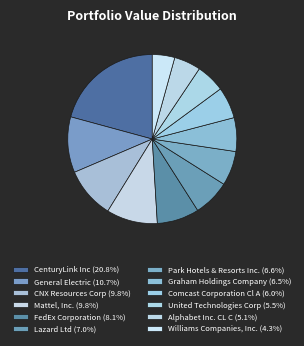

To the nearest percent, what is the average slice percentage?

8%